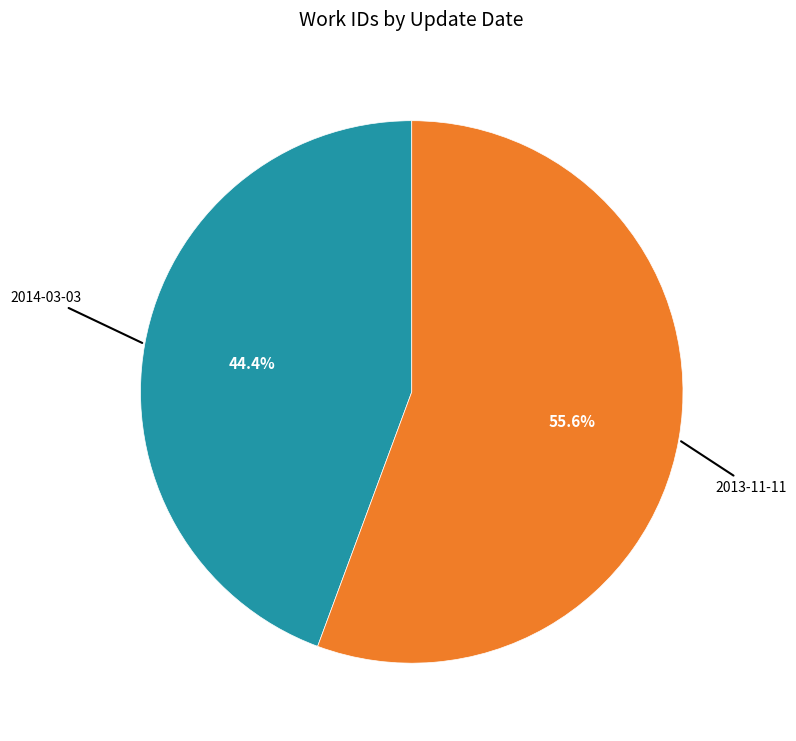

To the nearest percent, what is the average slice percentage?

50%